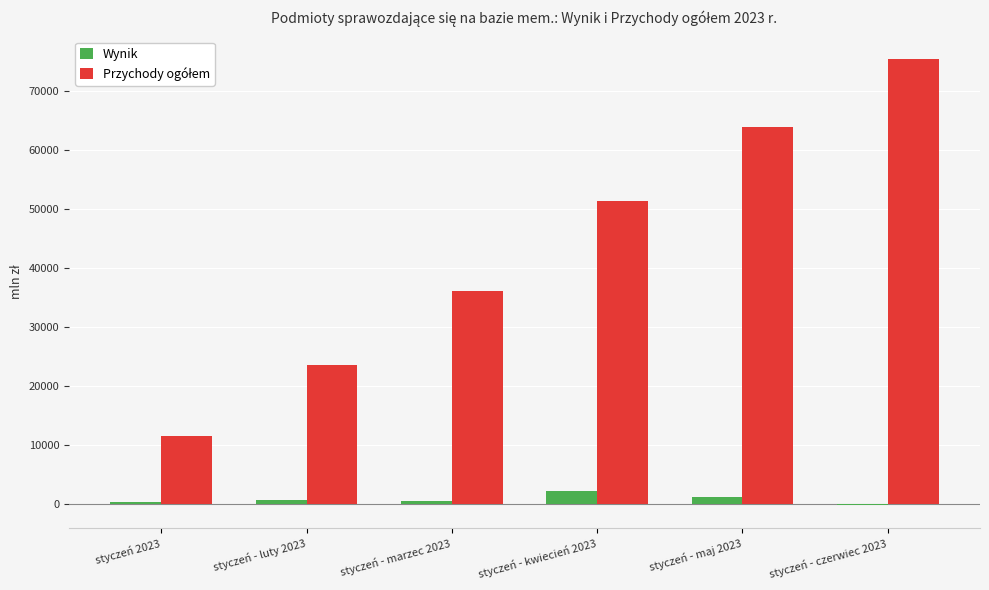

Which label corresponds to the largest value in the chart?

styczeń - czerwiec 2023